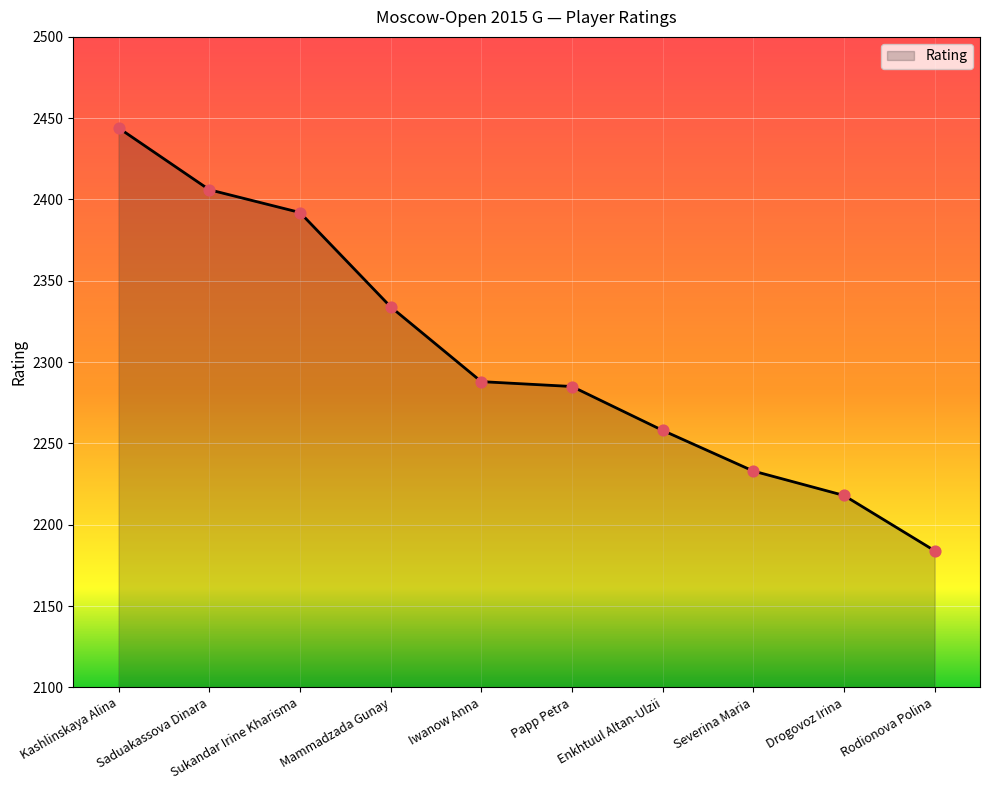

Approximately how many times larger is the value at Iwanow Anna compared to Saduakassova Dinara?

1.0